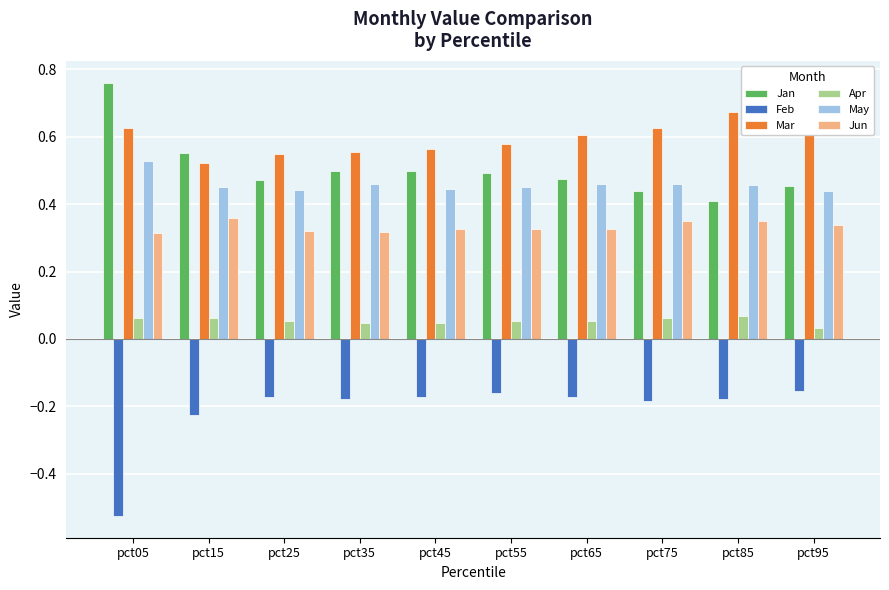

What is the value of the Feb bar at the 8th from the left?

-0.2